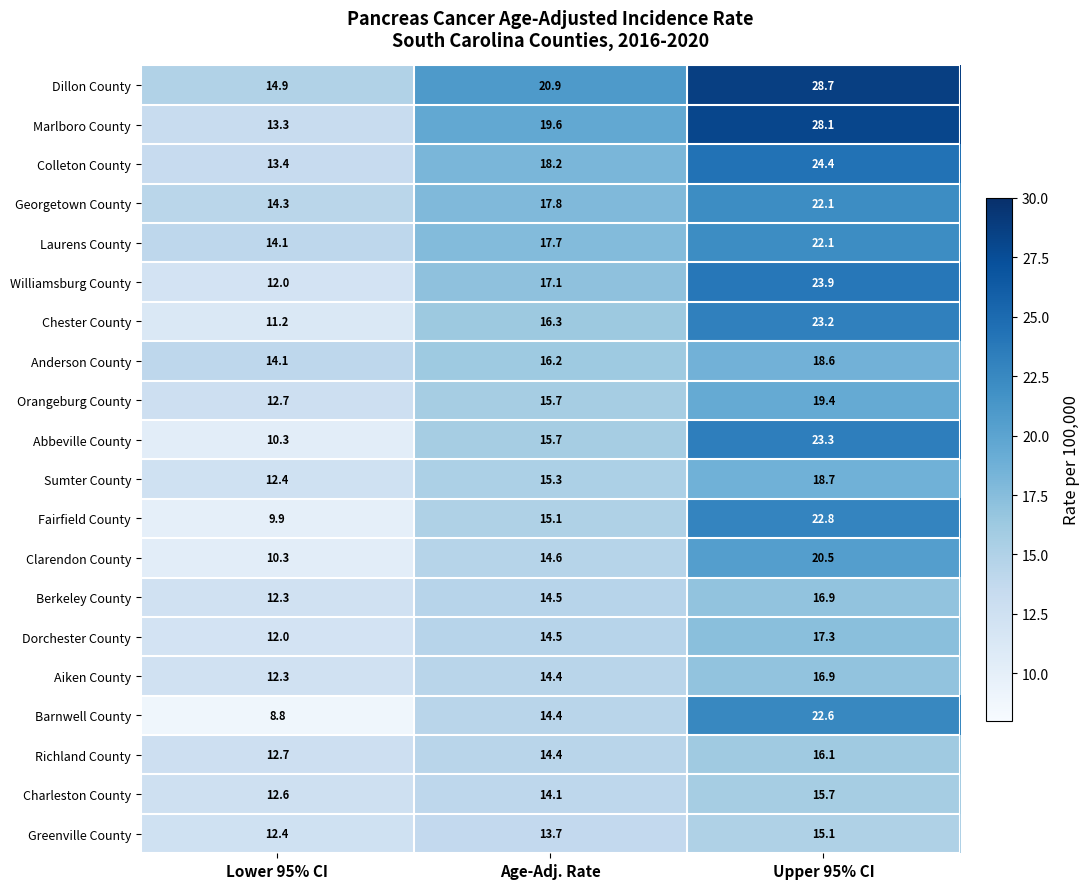

Where does the Colleton County series first go above 18?

Age-Adj. Rate